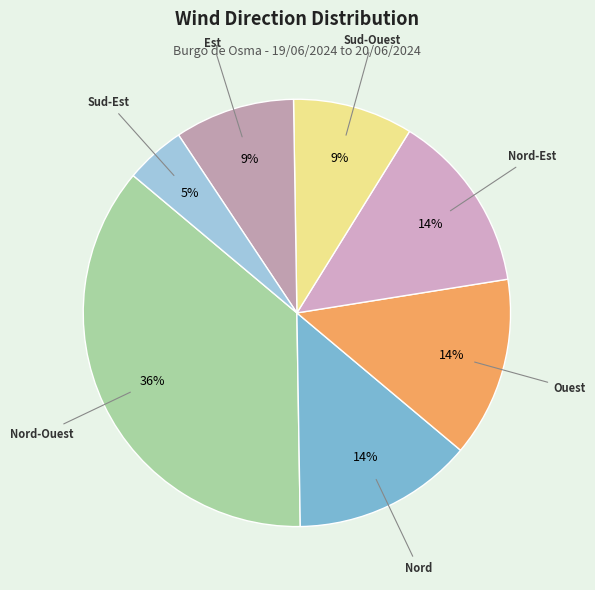

To the nearest percent, what is the average slice percentage?

14%